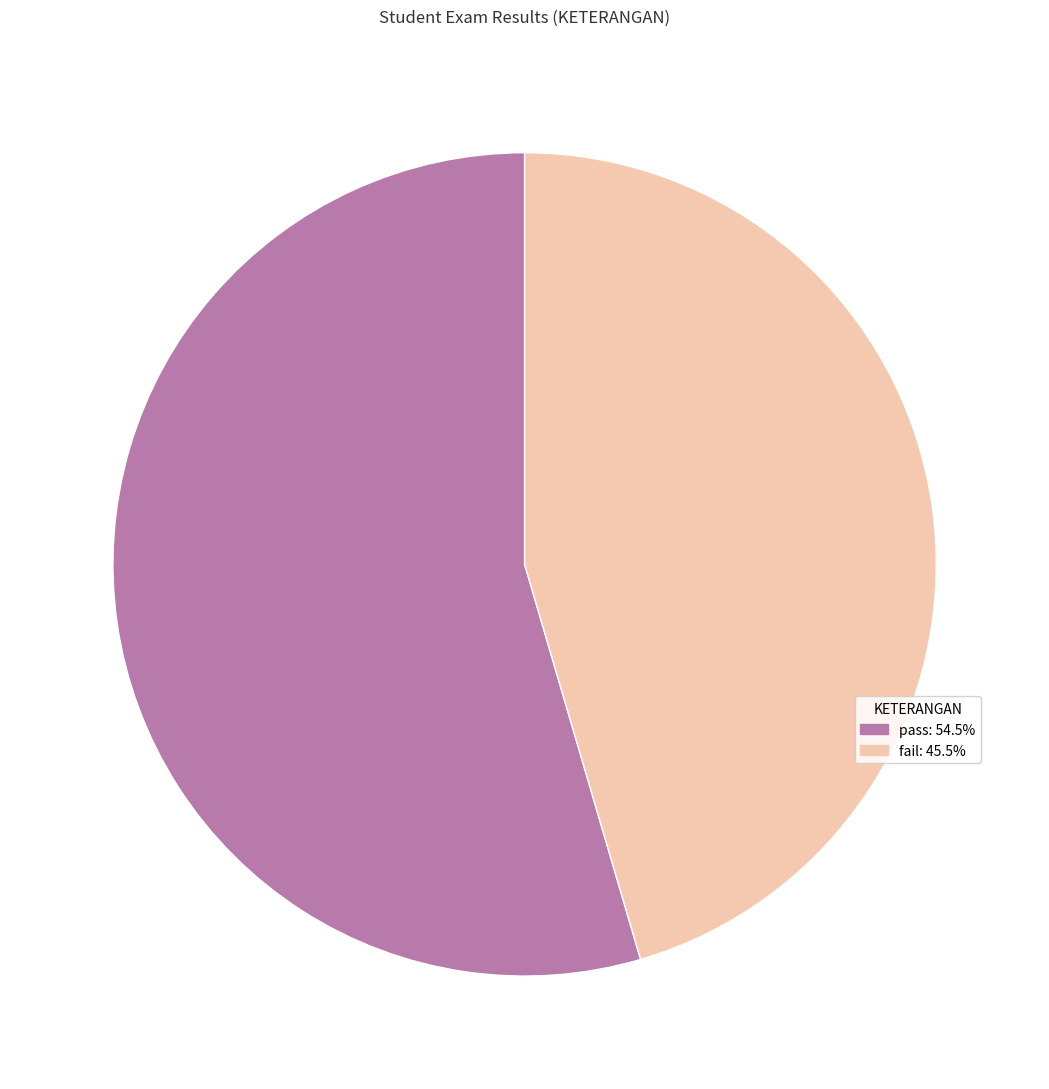

Do fail and pass together represent more than half of the pie?

Yes